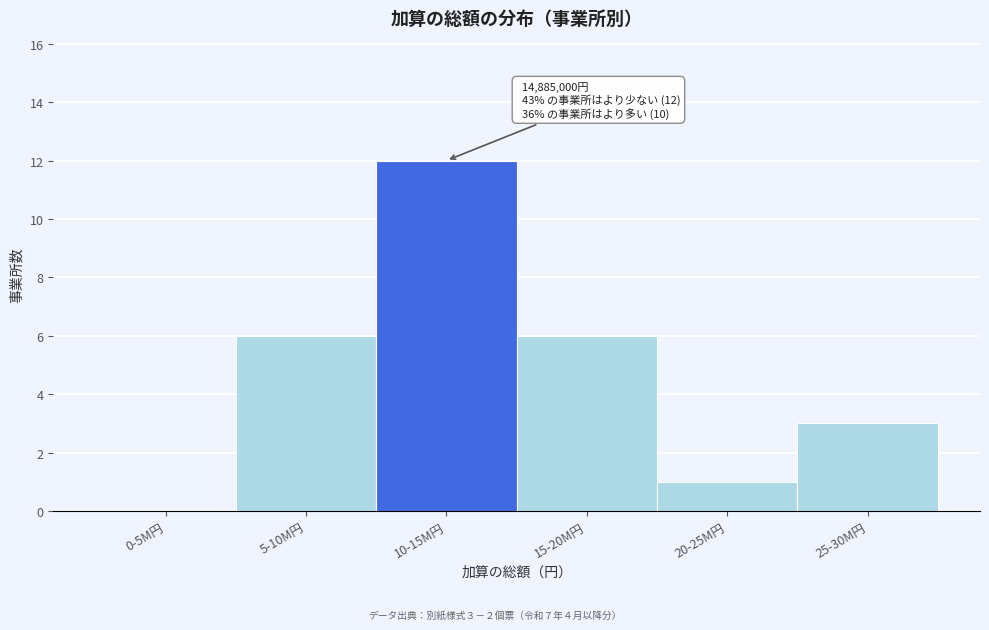

Reading right to left, list all the values displayed in this chart.

25-30M円=3	20-25M円=1	15-20M円=6	10-15M円=12	5-10M円=6	0-5M円=0